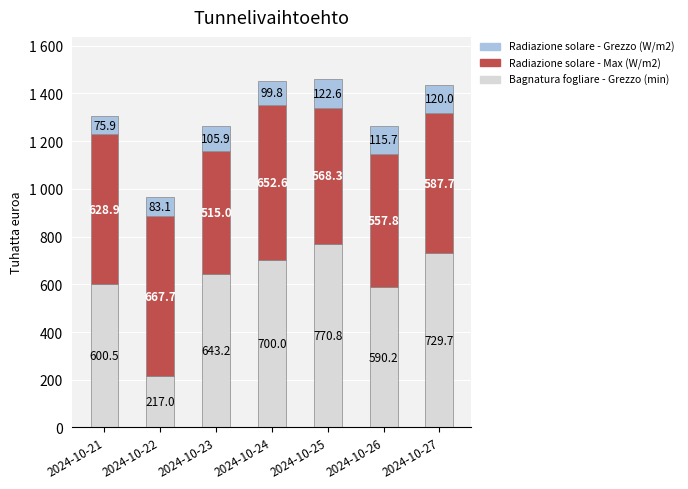

Are the bars horizontal?

No